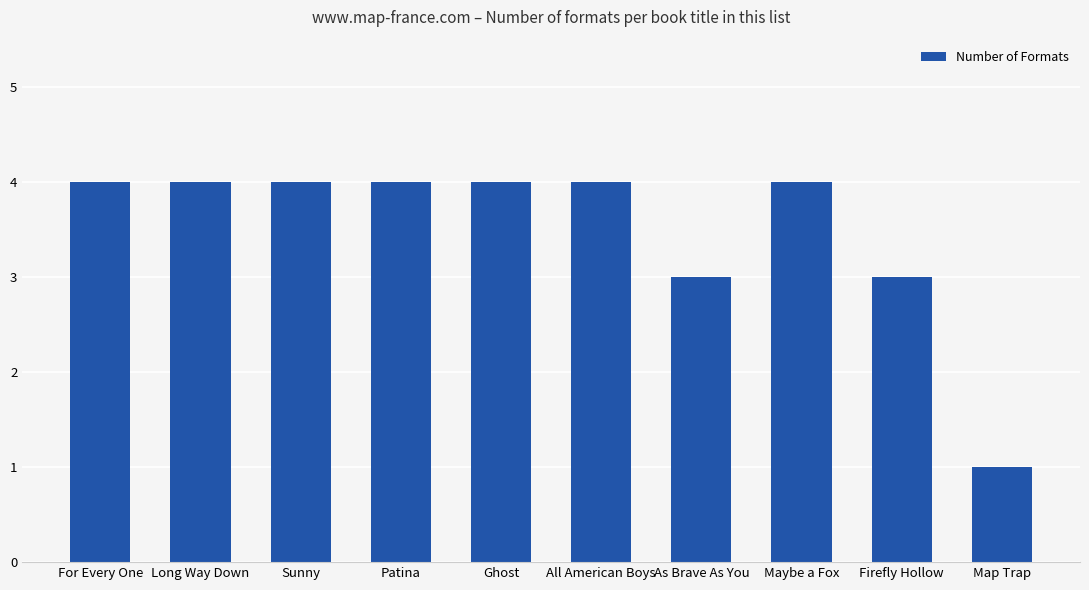

Read the value at As Brave As You.

3